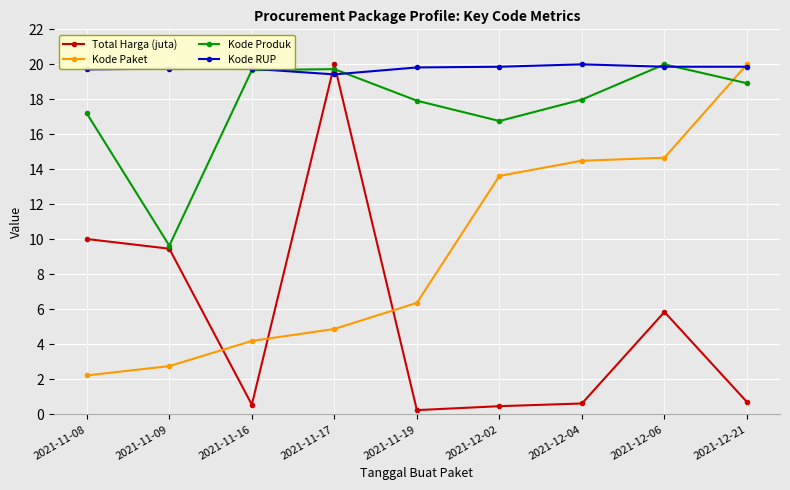

Does the chart display data point markers on the line(s)?

Yes